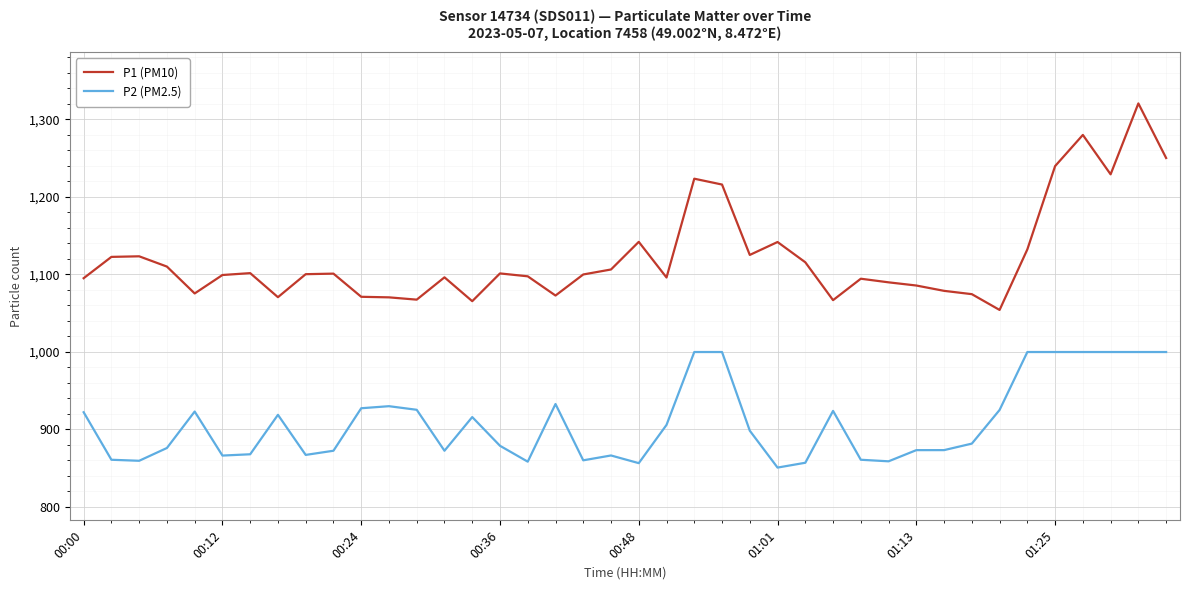

Rank the series by their average value, from highest to lowest.

P1 (PM10), P2 (PM2.5)